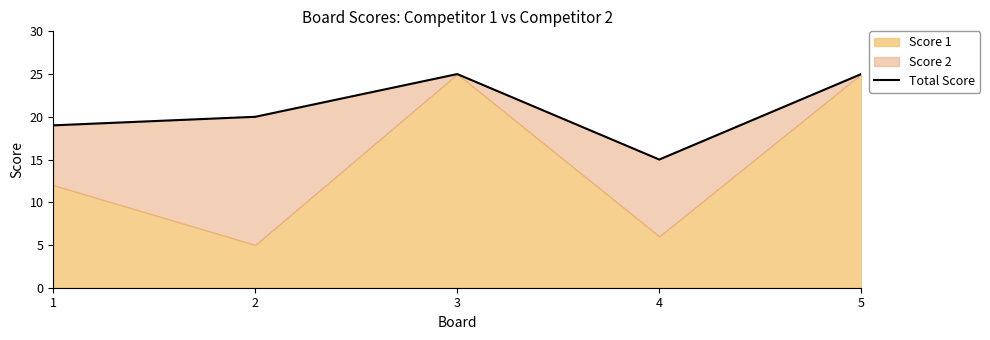

The chart shows a value of 8 at 2. True or false?

False